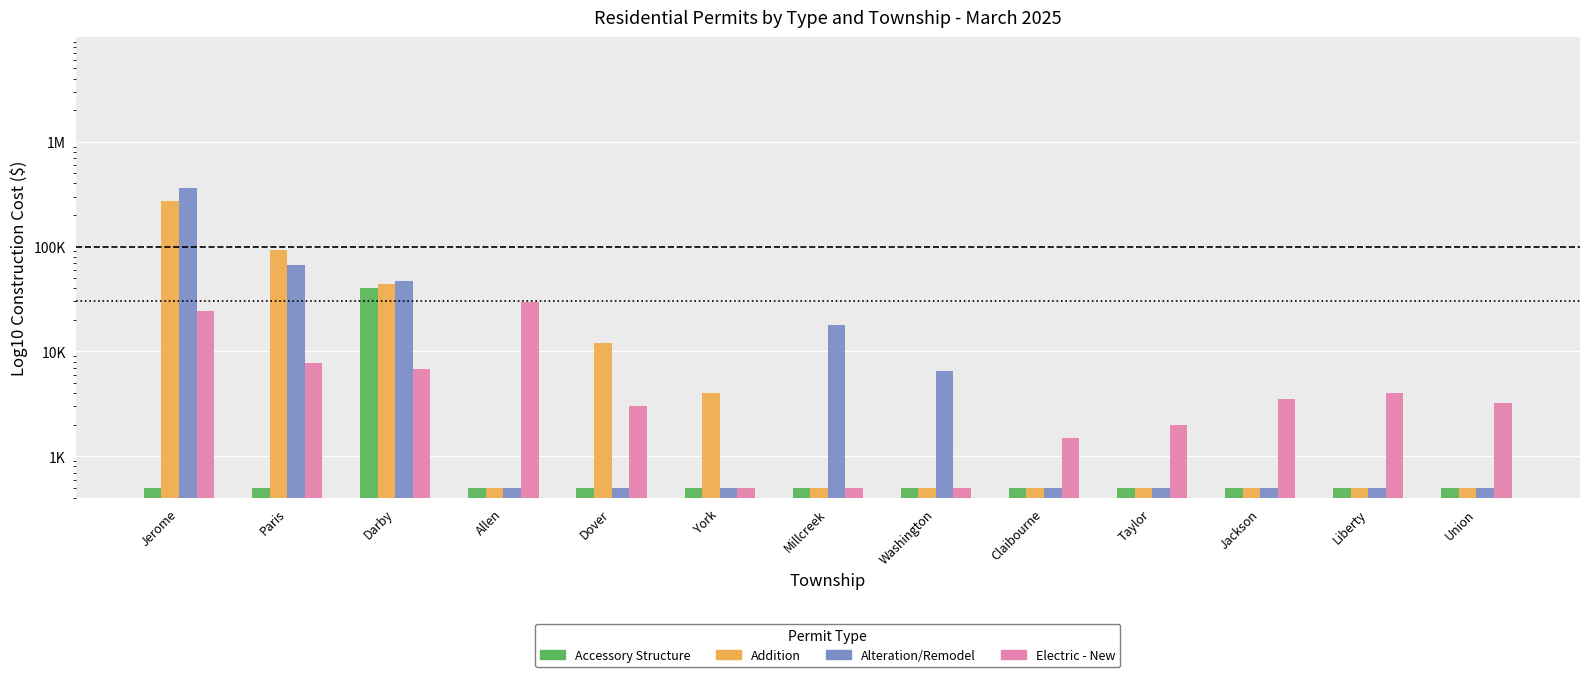

At which label does Alteration/Remodel reach its minimum?

Allen